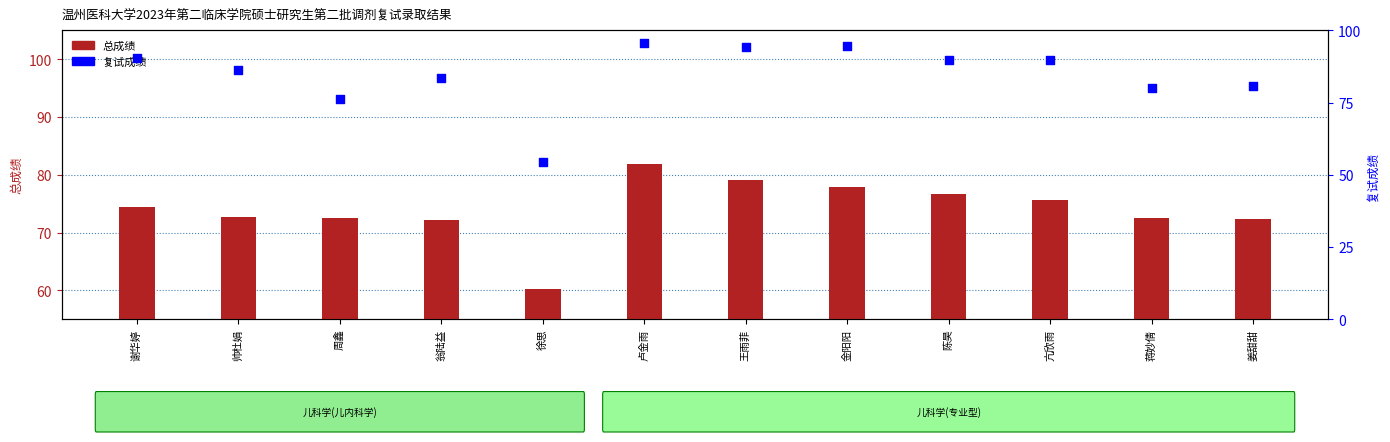

Which series has the largest total across all categories?

复试成绩